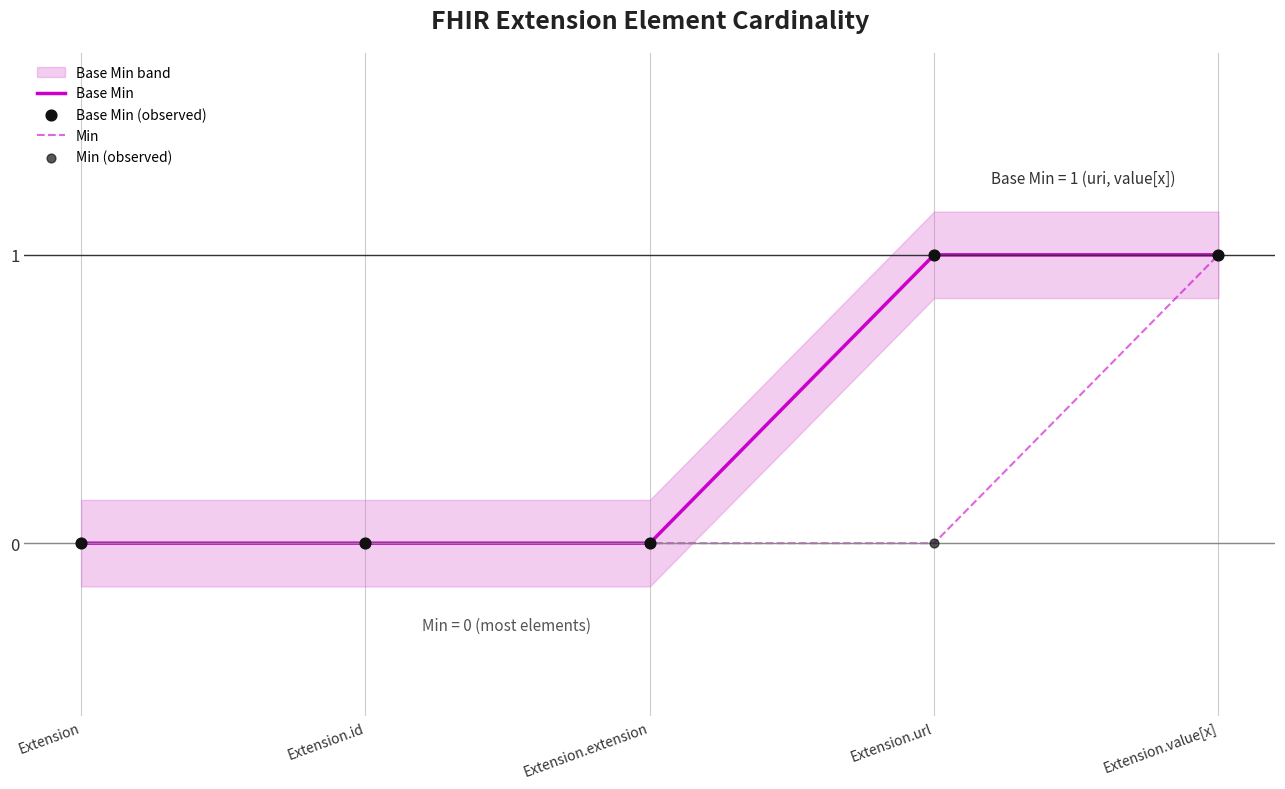

Which series reaches the maximum Y coordinate?

Base Min